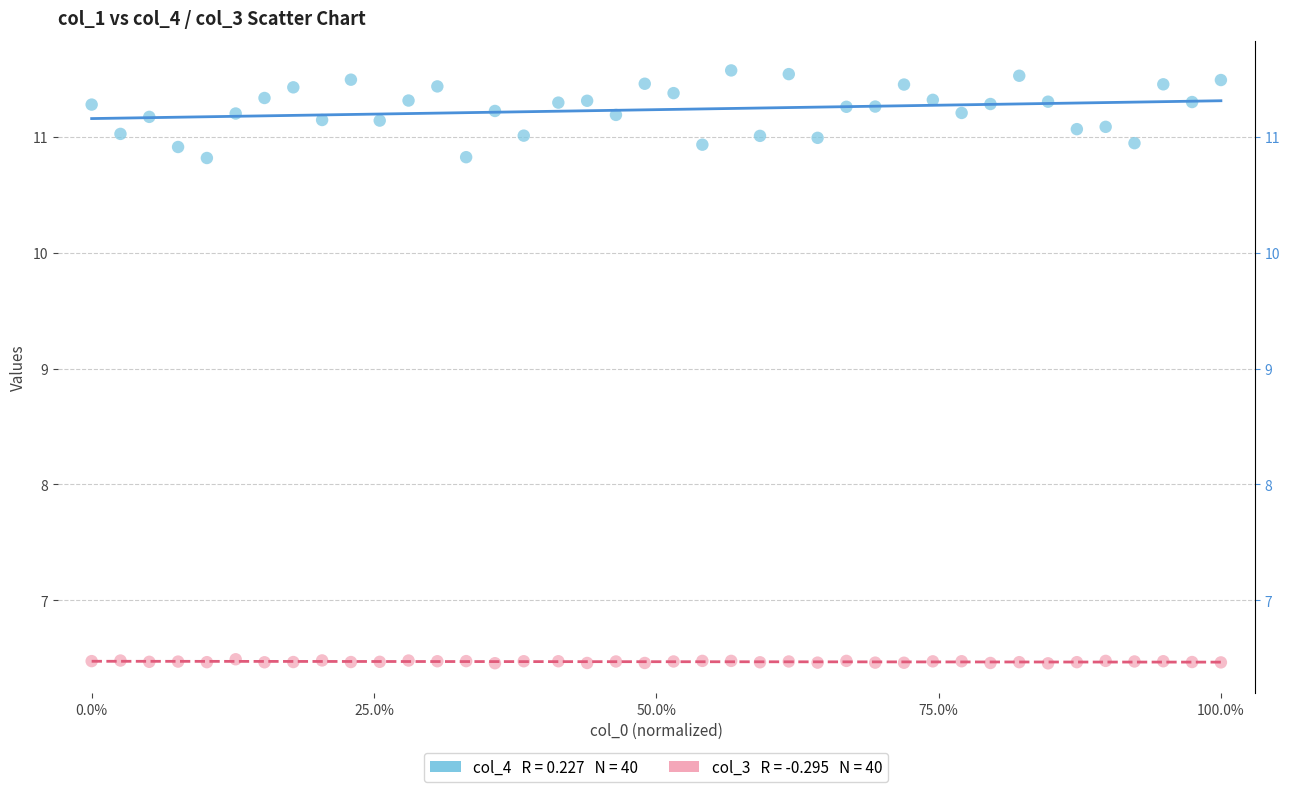

Across all data points, what is the range of Y values (max minus min)?

5.1